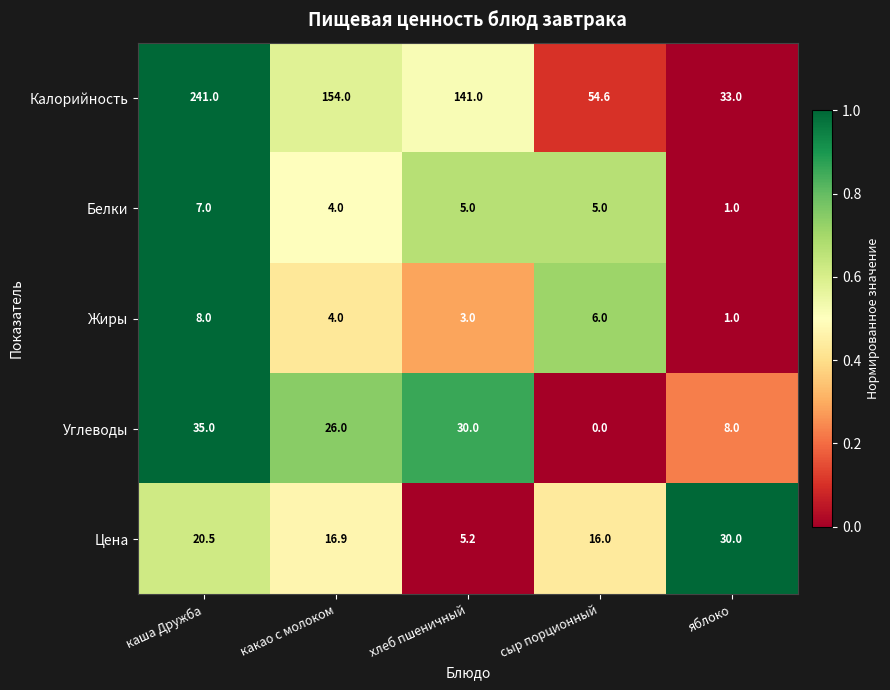

Which series has the widest spread of values?

Калорийность